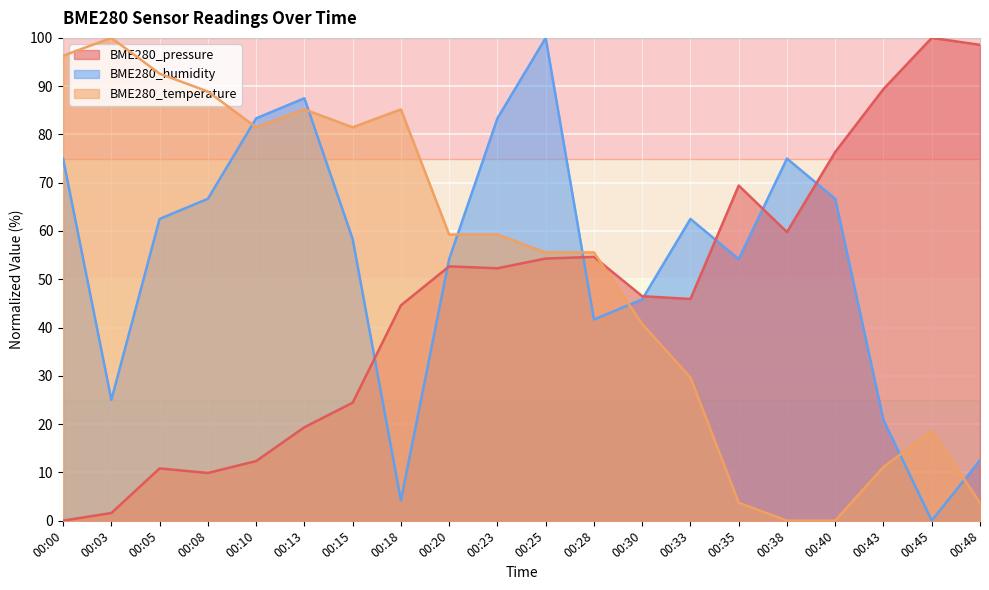

After their last crossing, which series has the higher values: BME280_humidity or BME280_temperature?

BME280_humidity